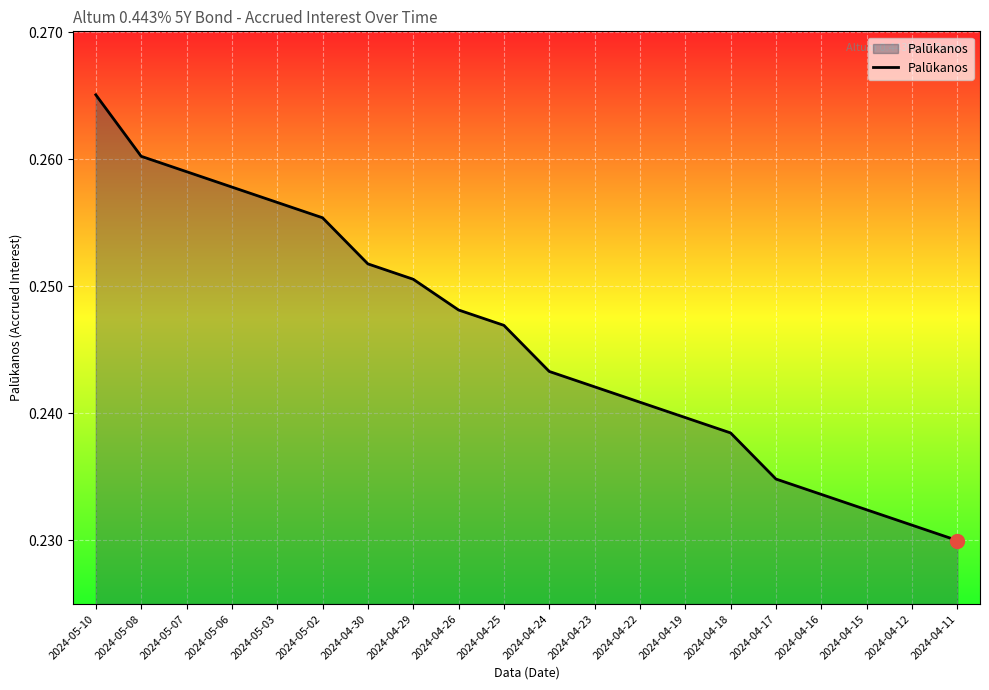

Which has a higher value, 2024-04-24 or 2024-05-07?

2024-05-07